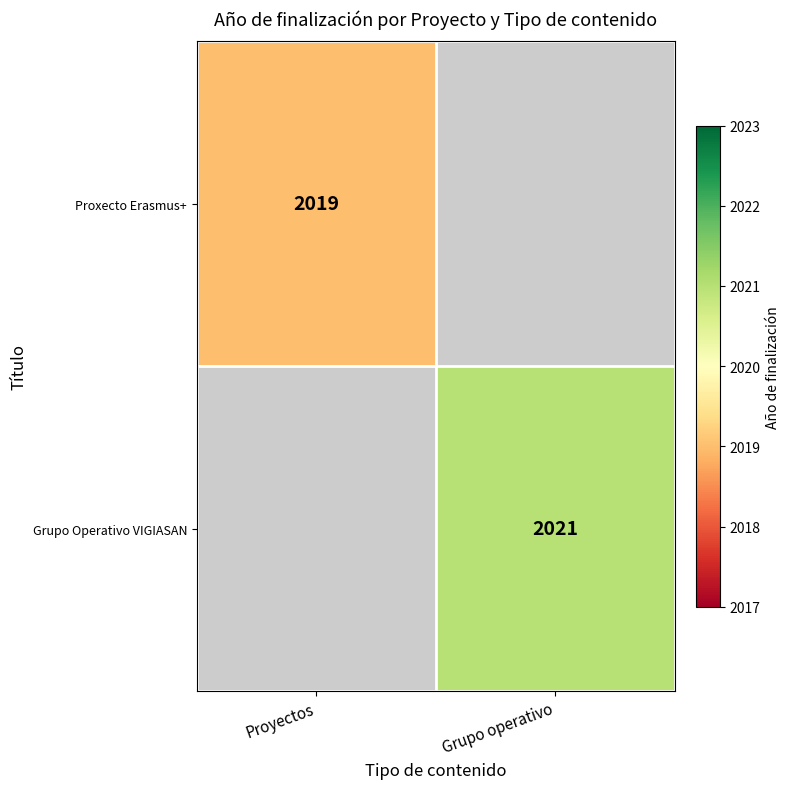

Is it true that Proxecto Erasmus+ equals 2639.7 at Proyectos?

False